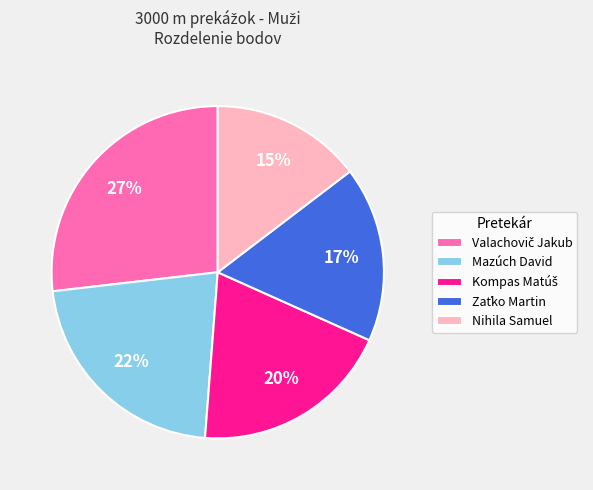

Count the number of slices in the pie.

5